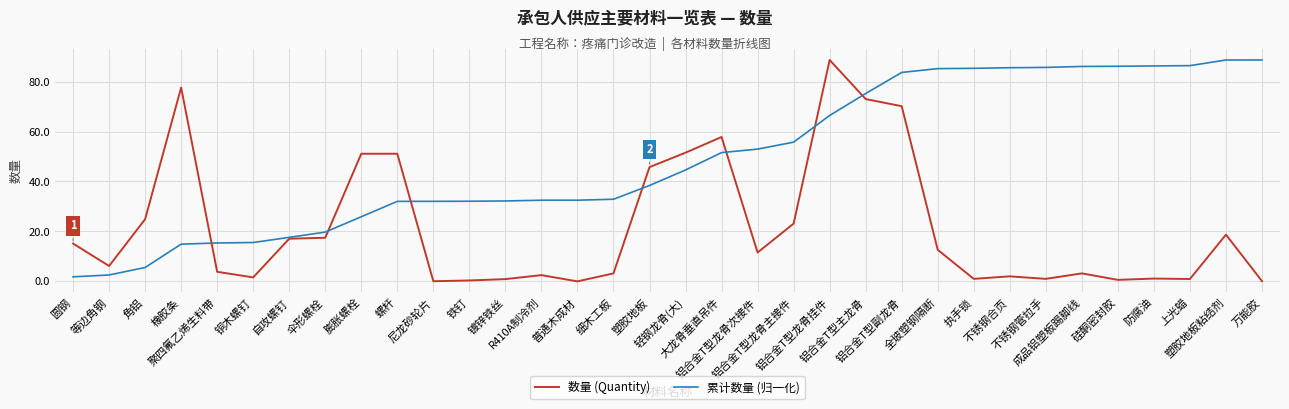

How many lines are shown in the chart?

2